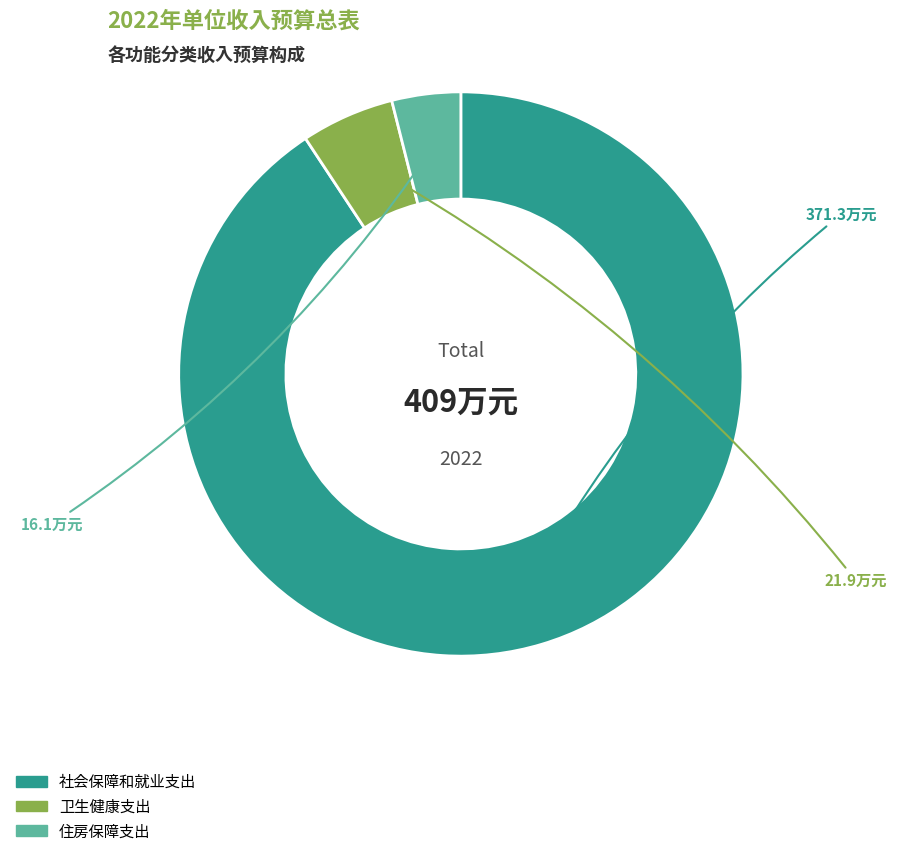

Which slice is the smallest?

住房保障支出